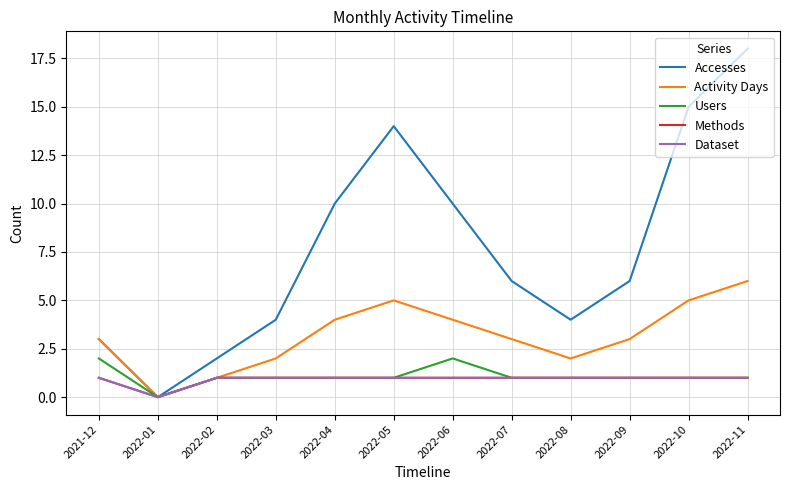

Reading left to right, extract all data points from this chart.

Accesses: 3	0	2	4	10	14	10	6	4	6	15	18
Activity Days: 3	0	1	2	4	5	4	3	2	3	5	6
Users: 2	0	1	1	1	1	2	1	1	1	1	1
Methods: 1	0	1	1	1	1	1	1	1	1	1	1
Dataset: 1	0	1	1	1	1	1	1	1	1	1	1